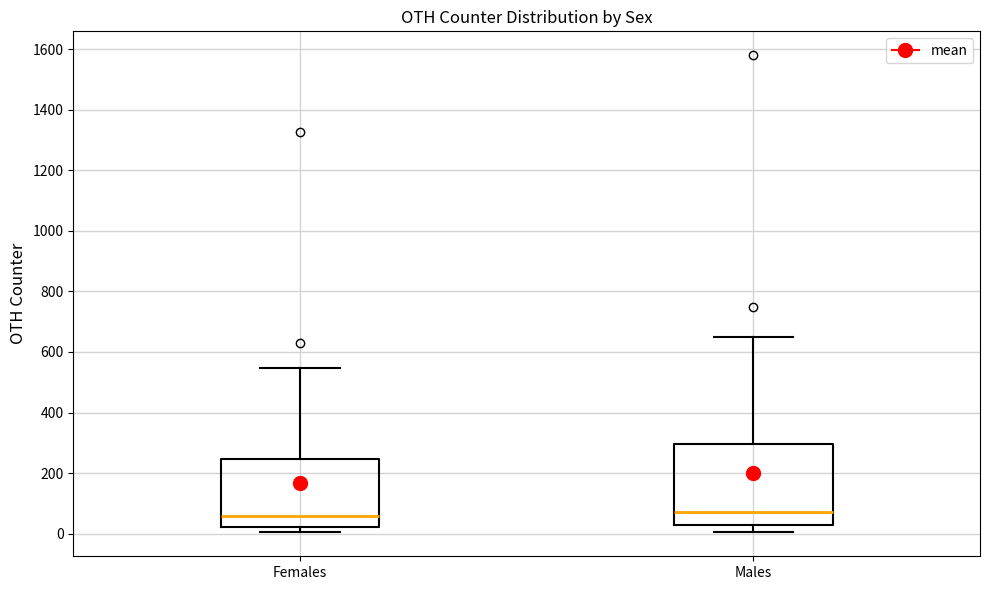

Which box is the tallest, from its lower edge to its upper edge?

Males